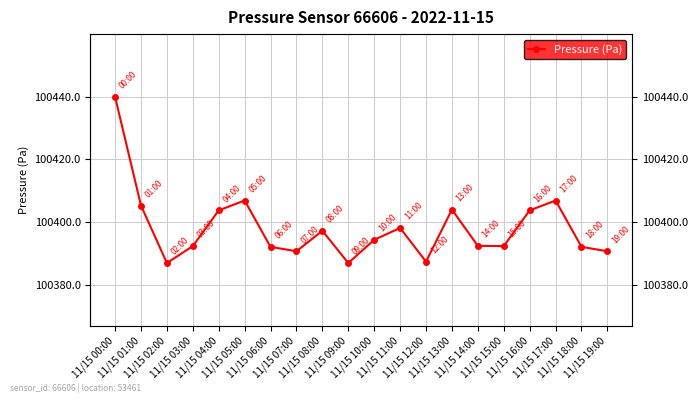

What is the greatest value displayed?

100439.9